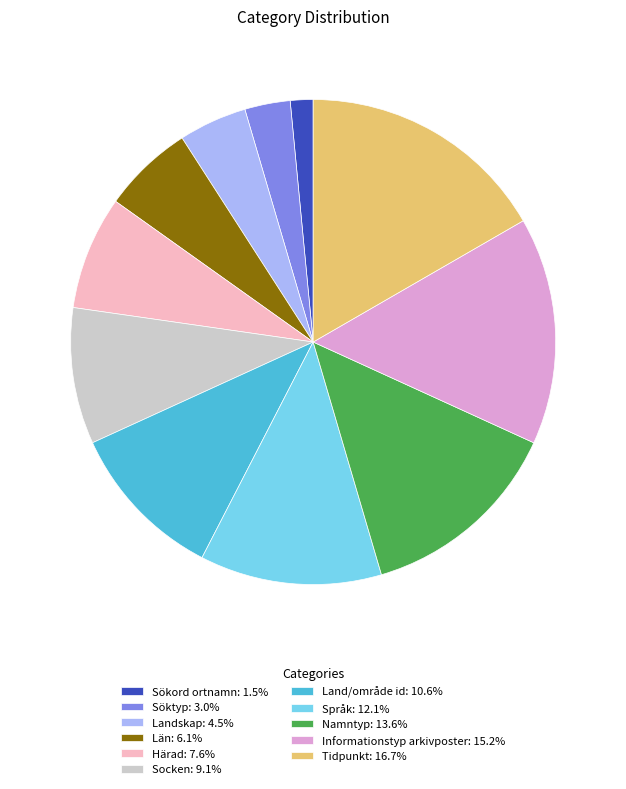

Approximately how many times larger is the value at Språk: 12.1% compared to Tidpunkt: 16.7%?

0.7